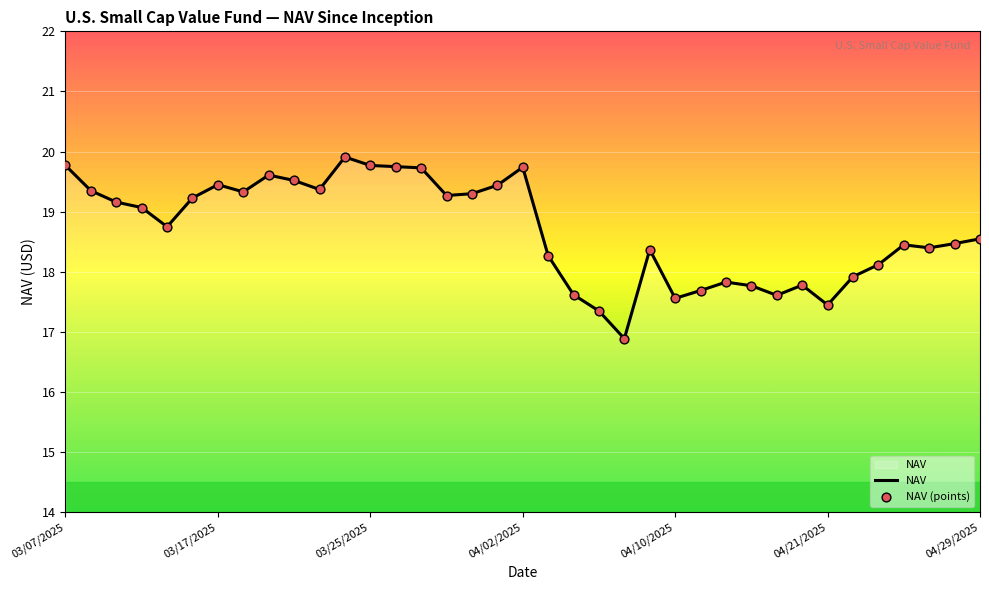

What is the smallest value displayed?

16.9